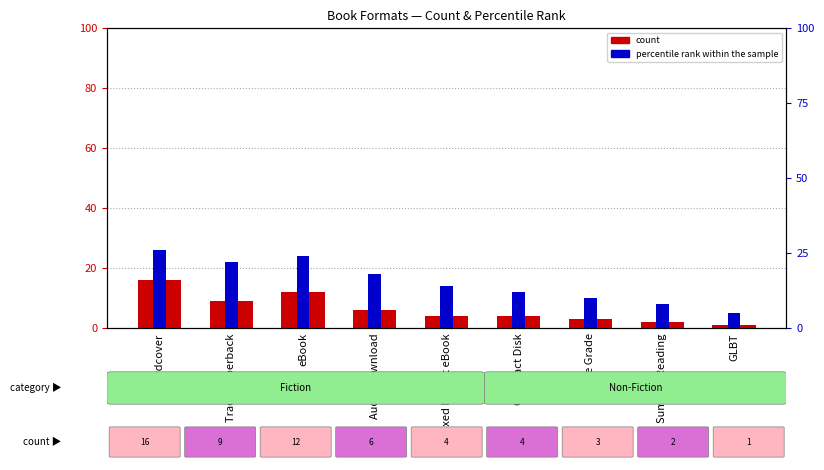

Reading left to right, extract all data points from this chart.

count: Hardcover=16	Trade Paperback=9	eBook=12	Audio Download=6	Fixed Layout eBook=4	Compact Disk=4	Middle Grade=3	Summer Reading=2	GLBT=1
percentile rank within the sample: Hardcover=26	Trade Paperback=22	eBook=24	Audio Download=18	Fixed Layout eBook=14	Compact Disk=12	Middle Grade=10	Summer Reading=8	GLBT=5